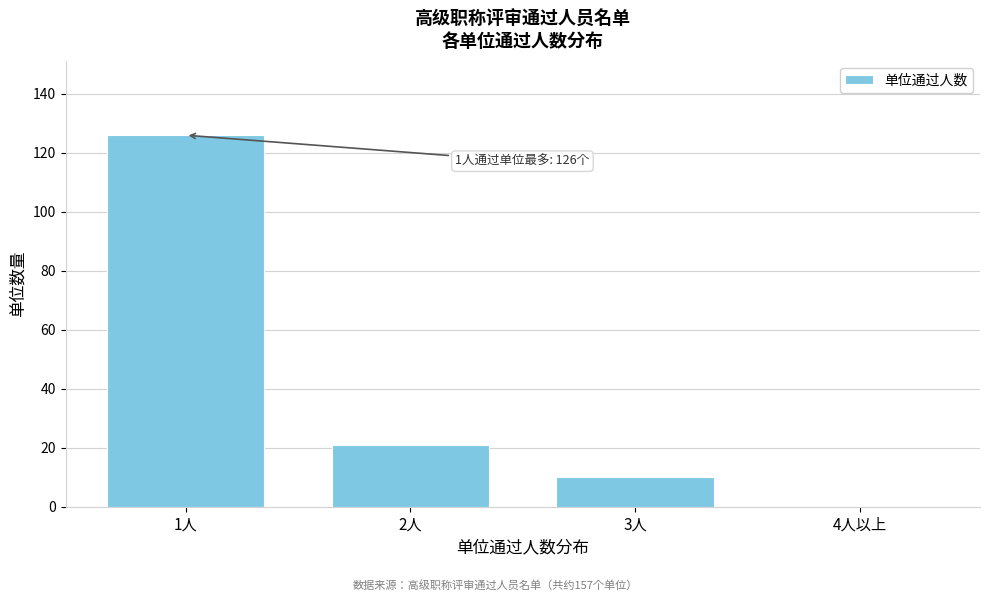

Reading right to left, transcribe all the data shown in this chart.

4人以上=0	3人=10	2人=21	1人=126